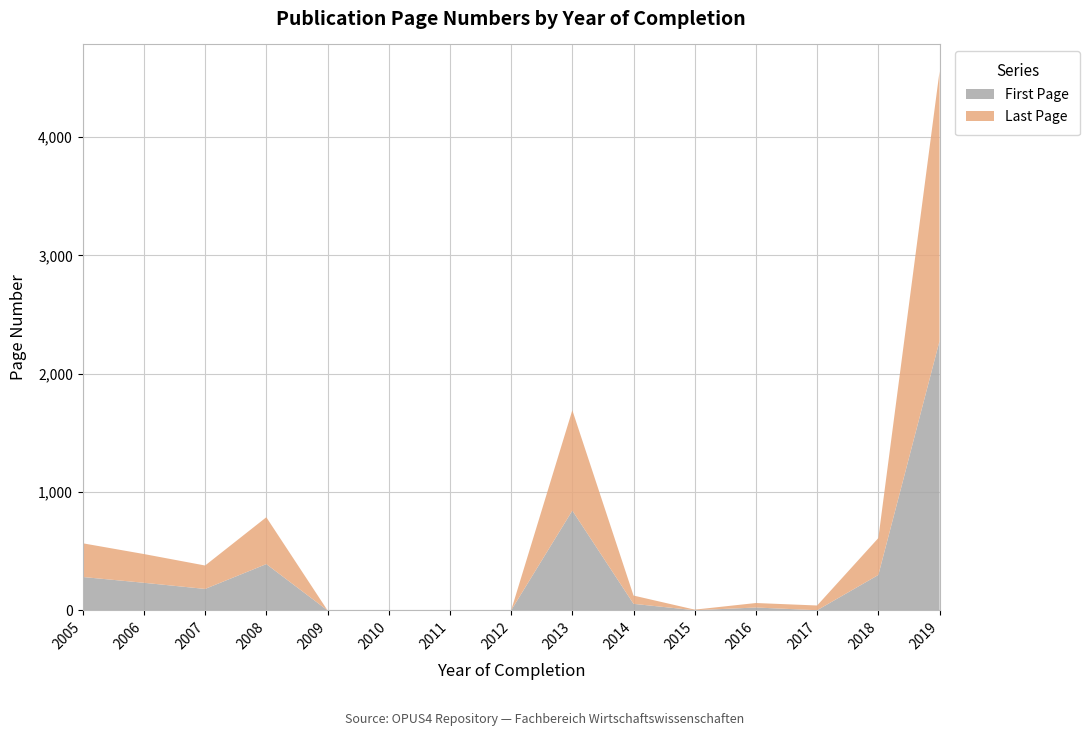

Reading left to right, list all the values displayed in this chart.

First Page: 2005=282	2006=233	2007=181	2008=391	2009=0	2010=0	2011=0	2012=0	2013=843	2014=55	2015=1	2016=24	2017=1	2018=299	2019=2277
Last Page: 2005=285	2006=243	2007=198	2008=396	2009=0	2010=0	2011=0	2012=0	2013=849	2014=70	2015=5	2016=38	2017=40	2018=312	2019=2279